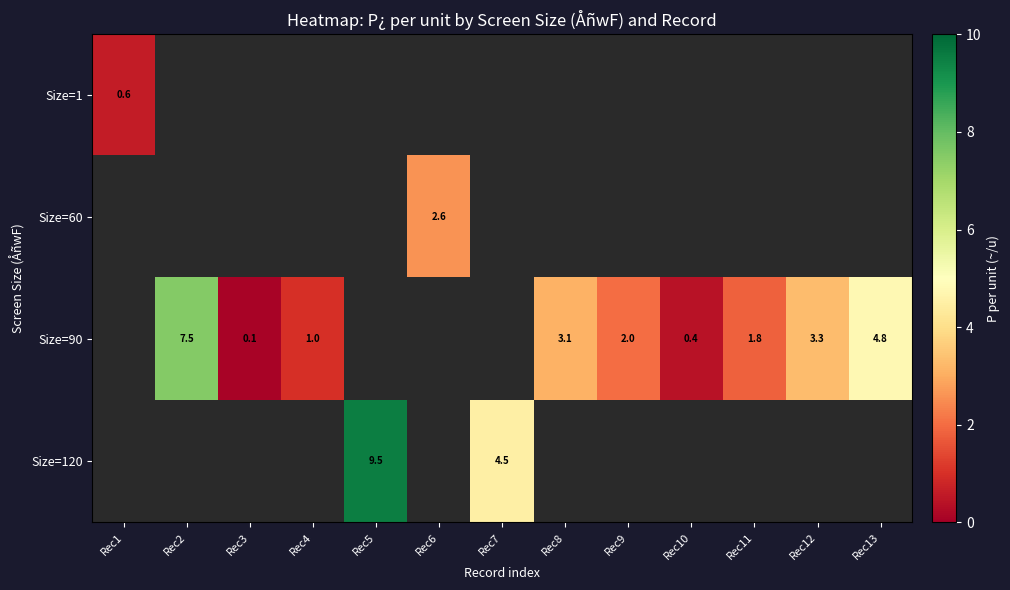

What is the maximum value shown in the chart?

9.5